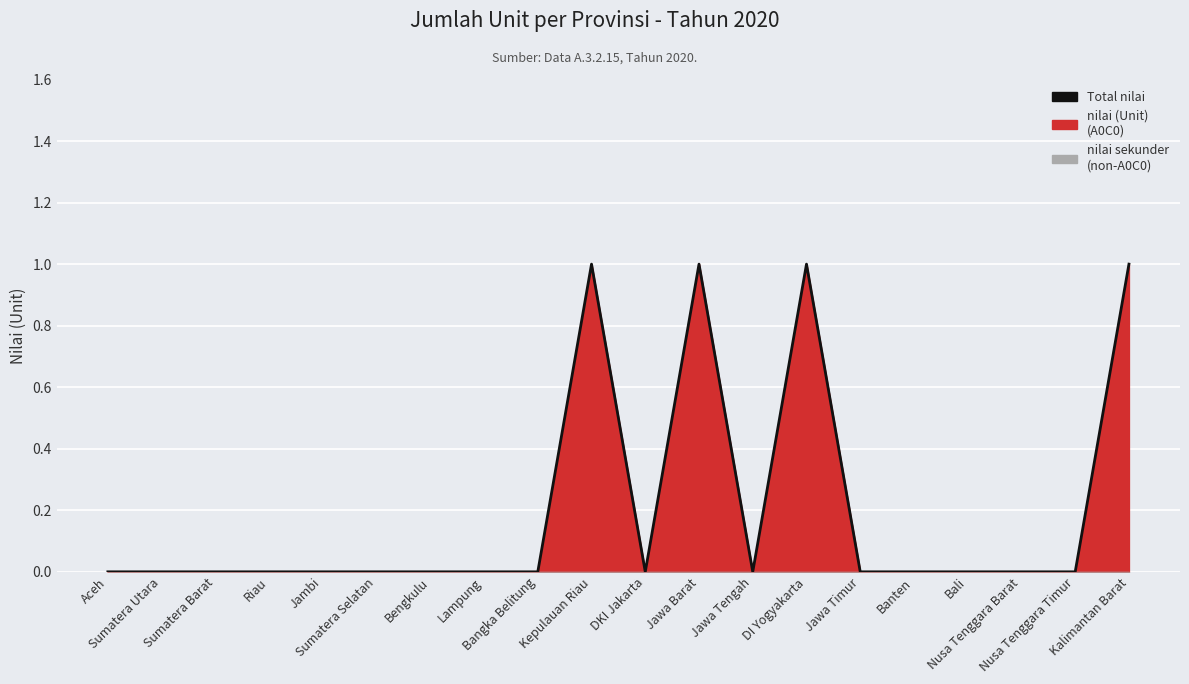

The chart shows a value of 2 at DI Yogyakarta. True or false?

False